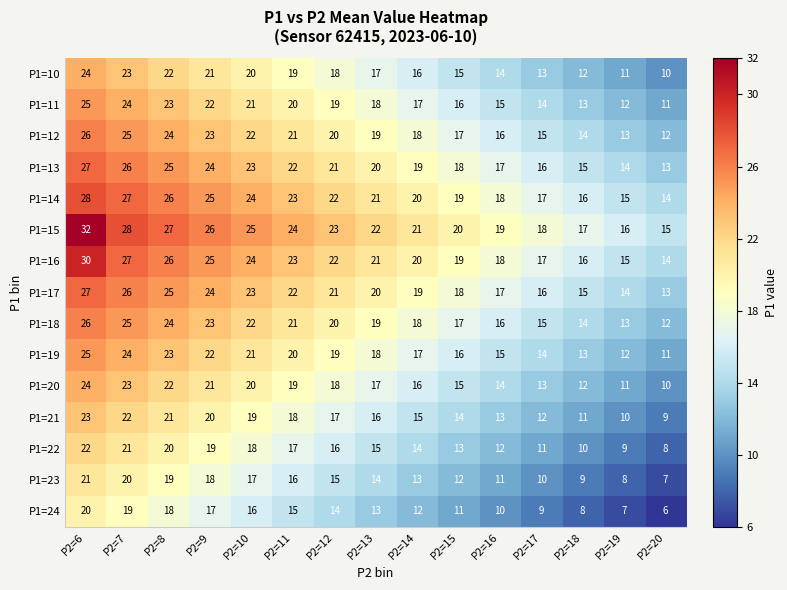

How many values in the P1=10 series are below 17?

7